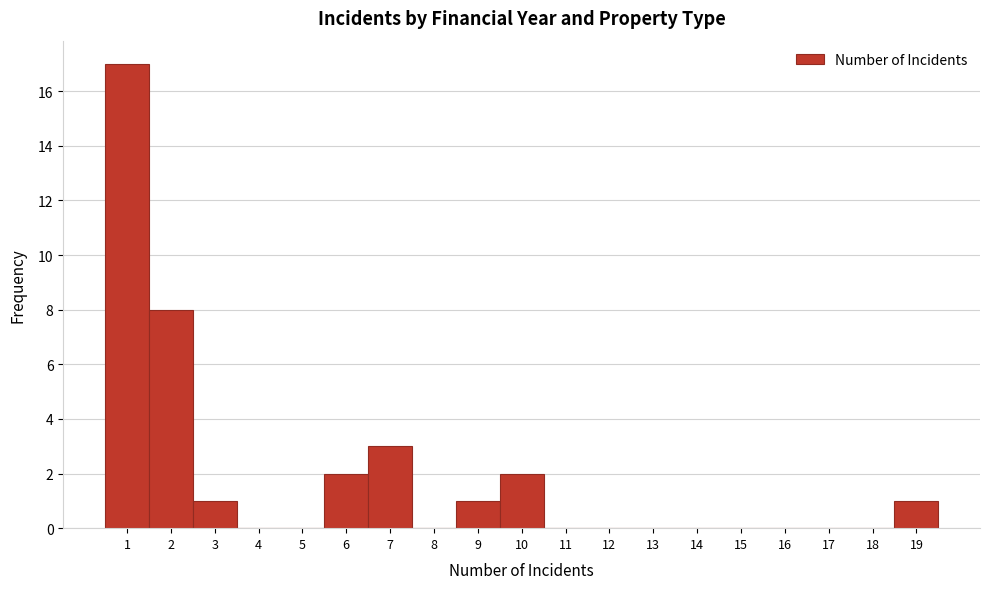

Reading left to right, transcribe this chart: for each bar, give the range it covers on the x-axis and its height. The values are not printed on the chart, so give them approximately, as read against the axis.

0.5 to 1.5: 17
1.5 to 2.5: 8
2.5 to 3.5: 1
3.5 to 4.5: 0
4.5 to 5.5: 0
5.5 to 6.5: 2
6.5 to 7.5: 3
7.5 to 8.5: 0
8.5 to 9.5: 1
9.5 to 10.5: 2
10.5 to 11.5: 0
11.5 to 12.5: 0
12.5 to 13.5: 0
13.5 to 14.5: 0
14.5 to 15.5: 0
15.5 to 16.5: 0
16.5 to 17.5: 0
17.5 to 18.5: 0
18.5 to 19.5: 1